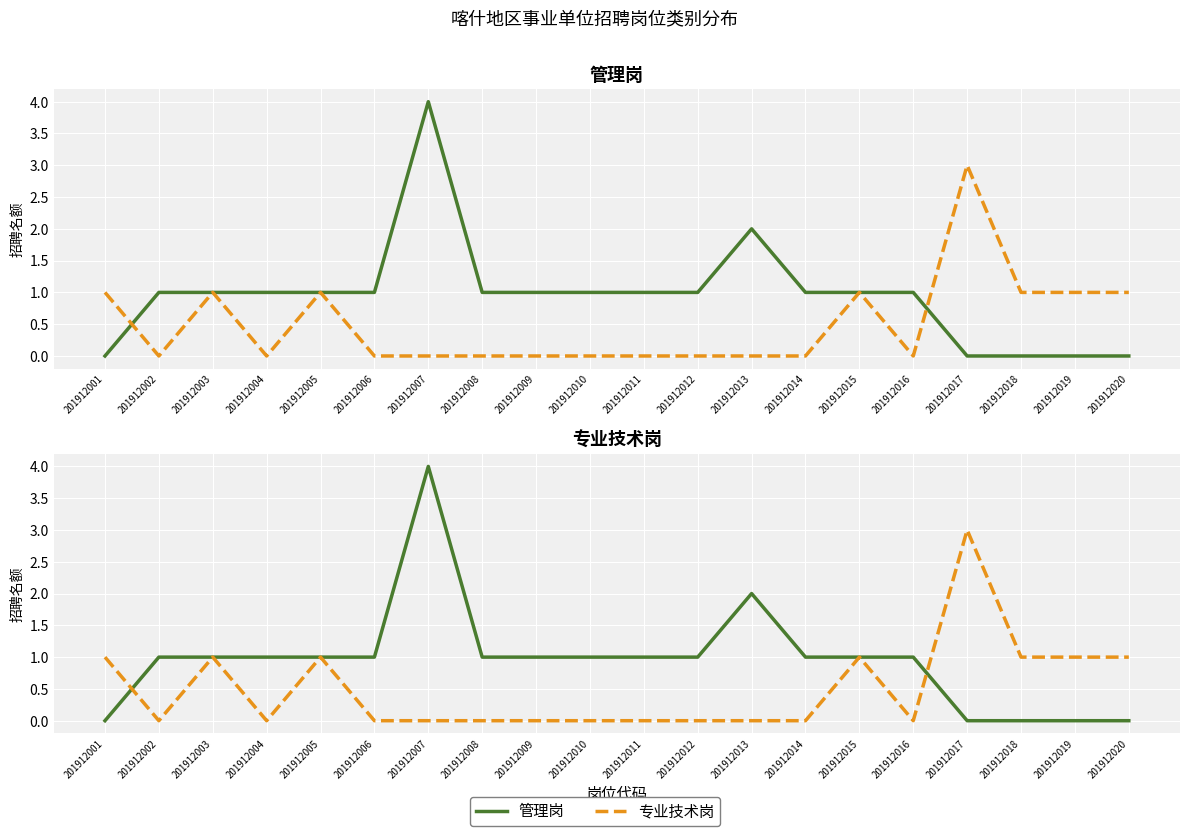

Count the number of categories in the chart.

20